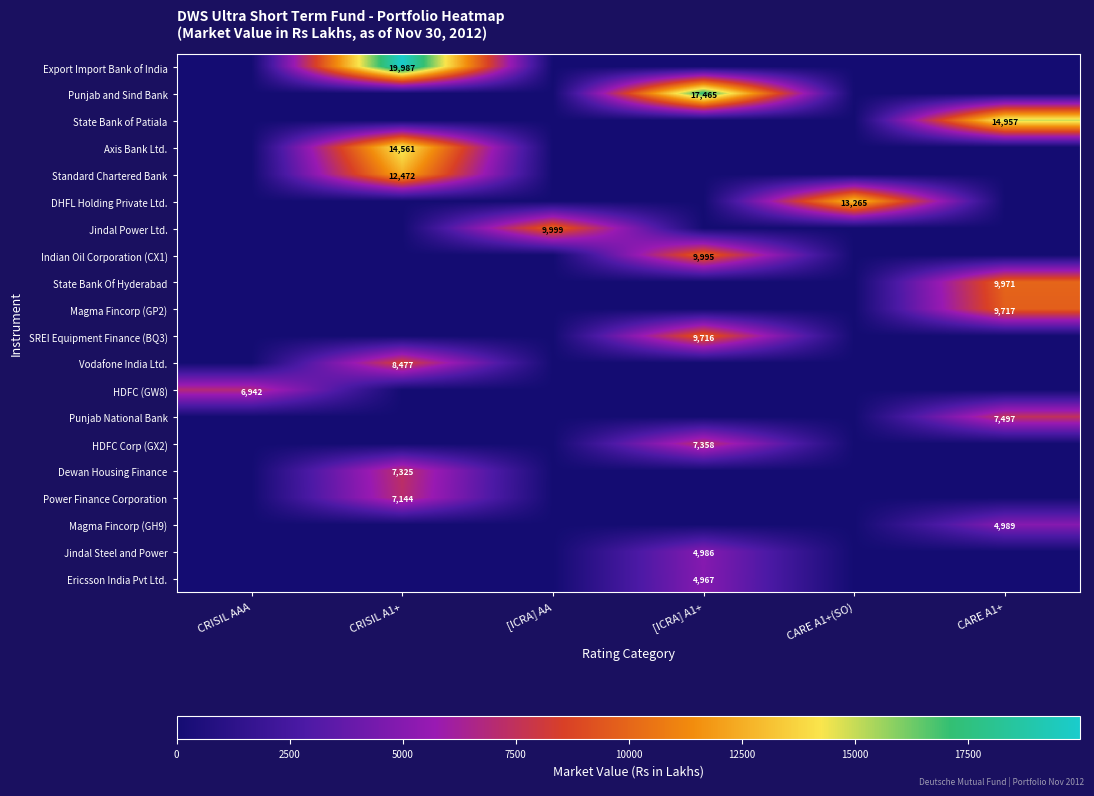

True or false: Export Import Bank of India has a value of 19987 at CRISIL A1+.

True